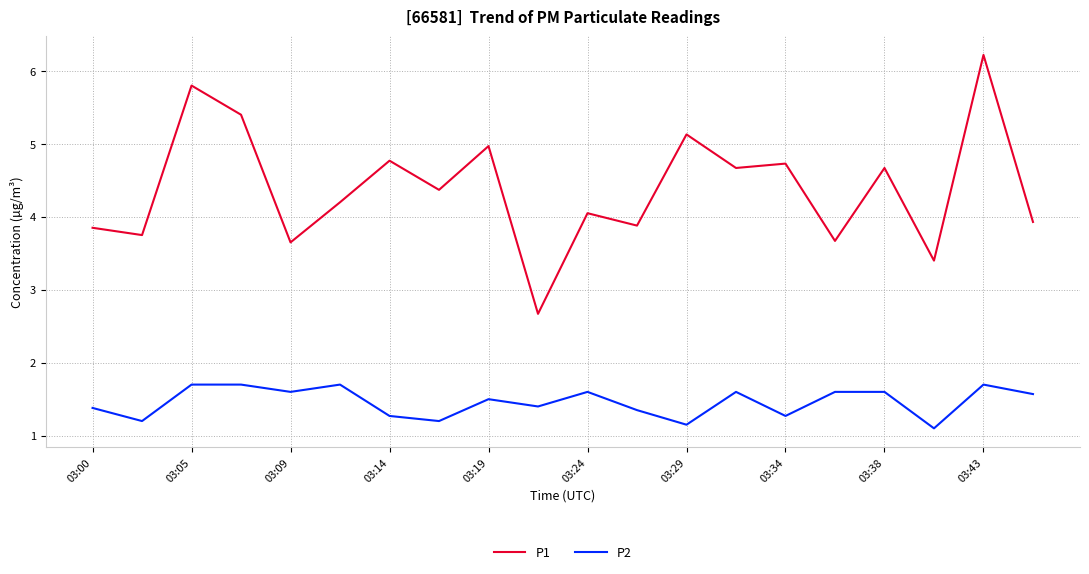

What is the difference between the maximum and minimum values in the P2 series?

0.6